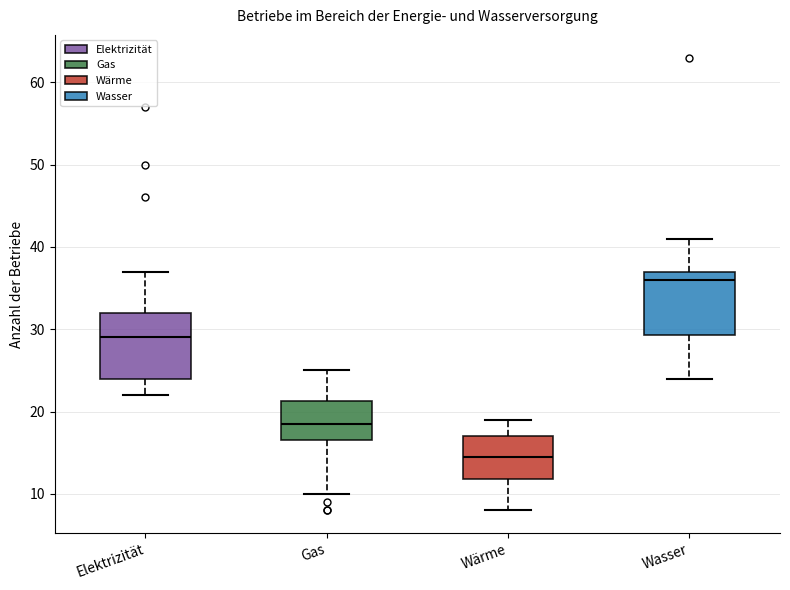

Where is the lower edge of the box for Wärme on the y-axis? The values are not printed on the chart, so give them approximately, as read against the axis.

12